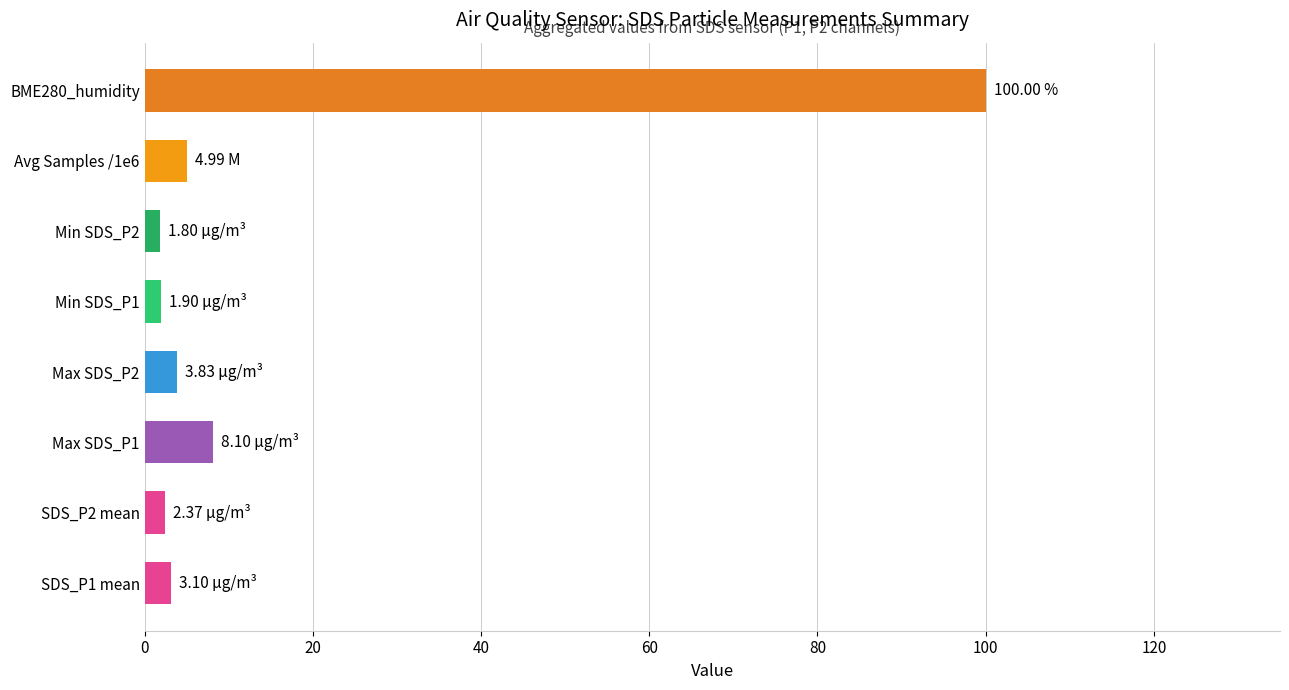

Where is the data nearest to the value 50?

Max SDS_P1